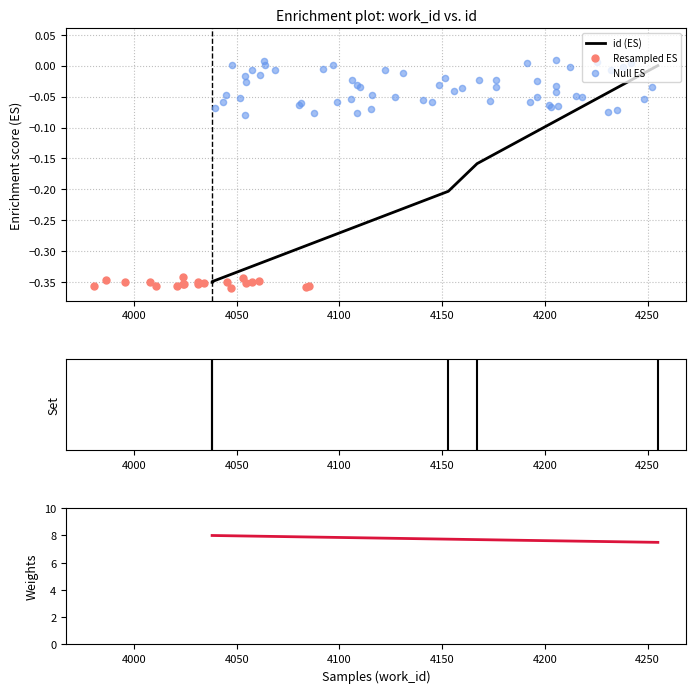

Between 4167 and 4255, which is larger?

4255